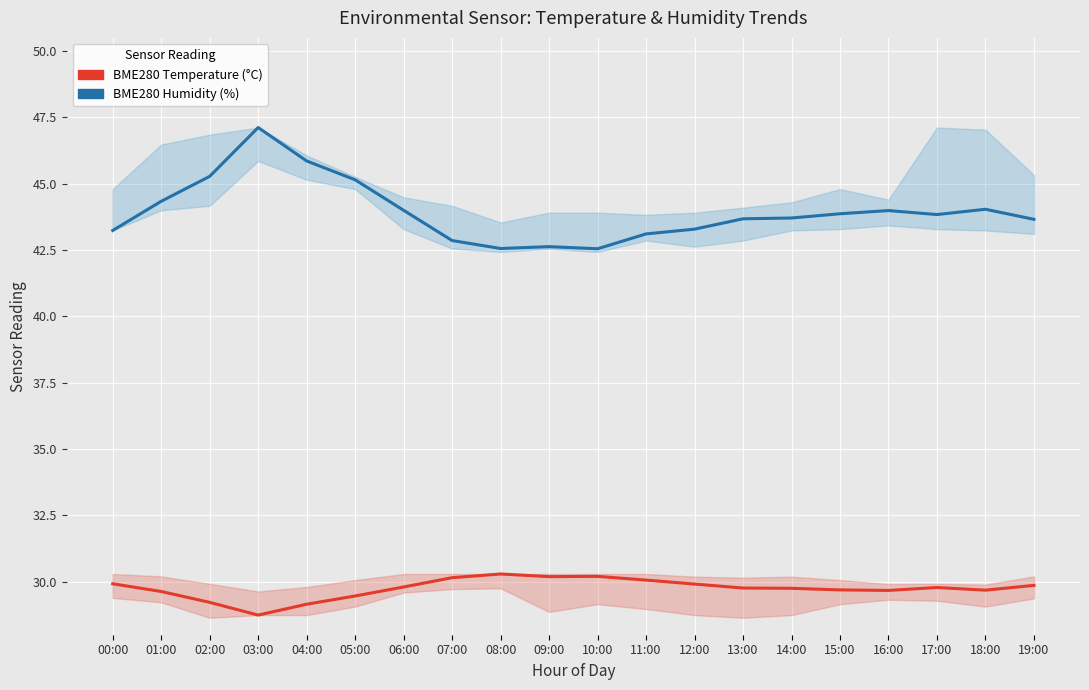

What is the difference between the BME280 Temperature (°C) values at 05:00 and 09:00?

0.7